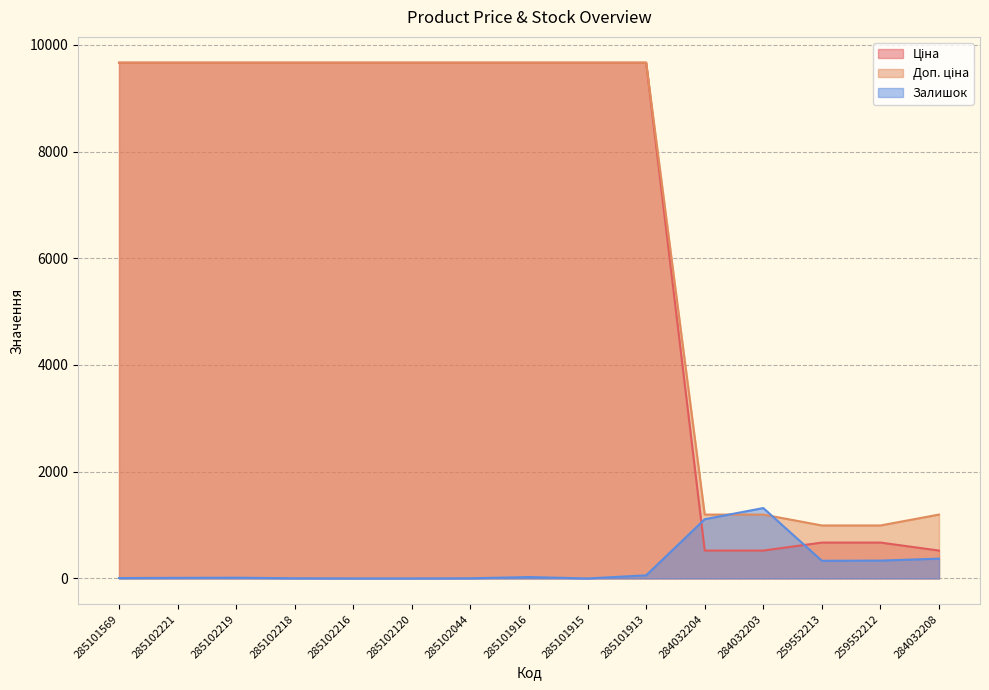

True or false: Ціна and Доп. ціна intersect in this chart.

False